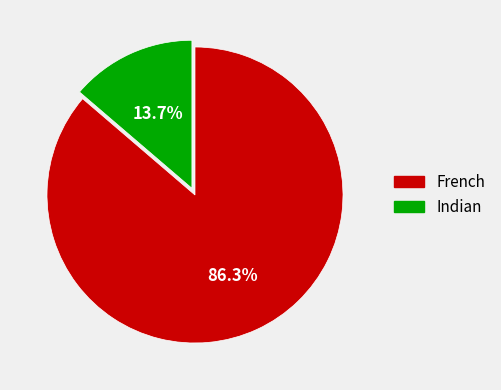

To the nearest percent, what is the combined percentage of Indian and French?

100%